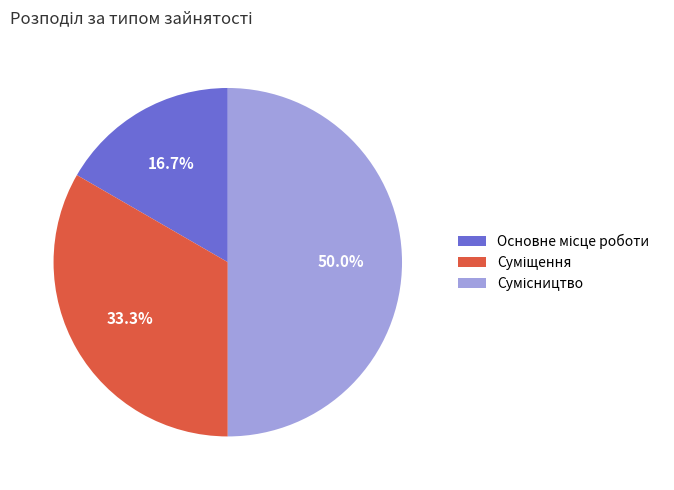

To the nearest percent, what is the average slice percentage?

33%